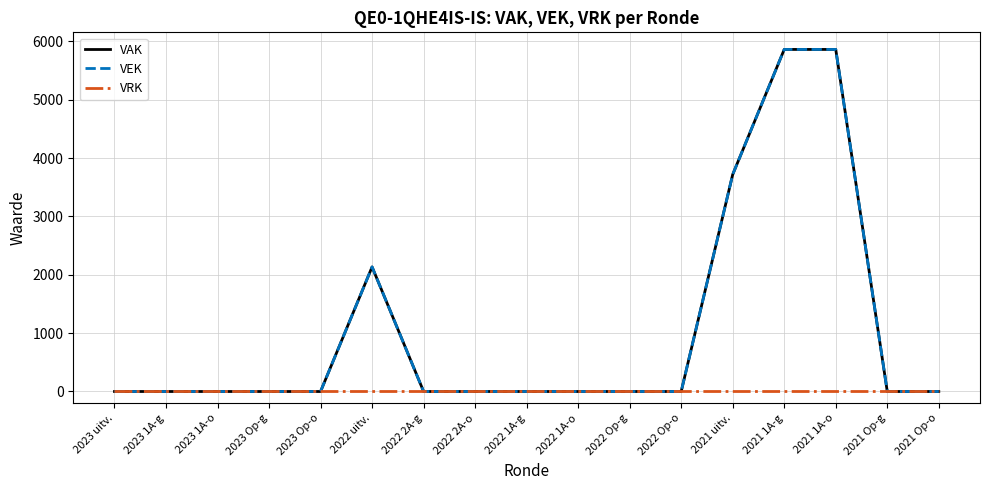

True or false: VAK has more than 2 points higher than both neighbors.

False